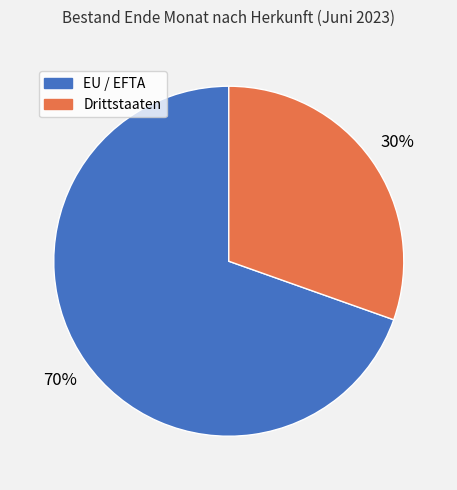

Which slice represents more than half of the pie?

EU / EFTA